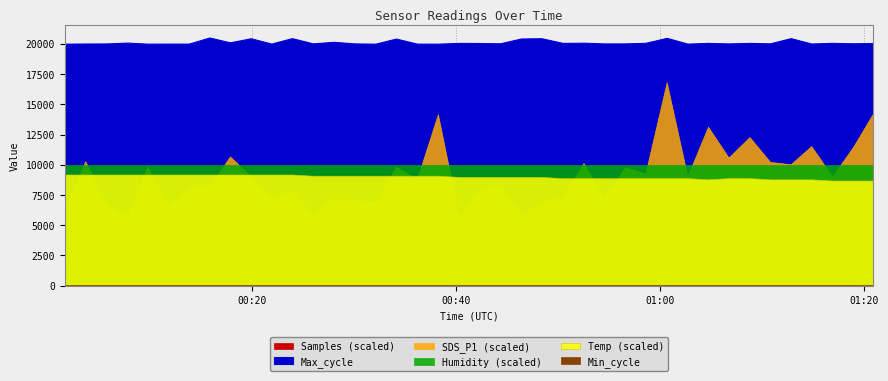

True or false: Temp and Max_cycle cross at least once.

False